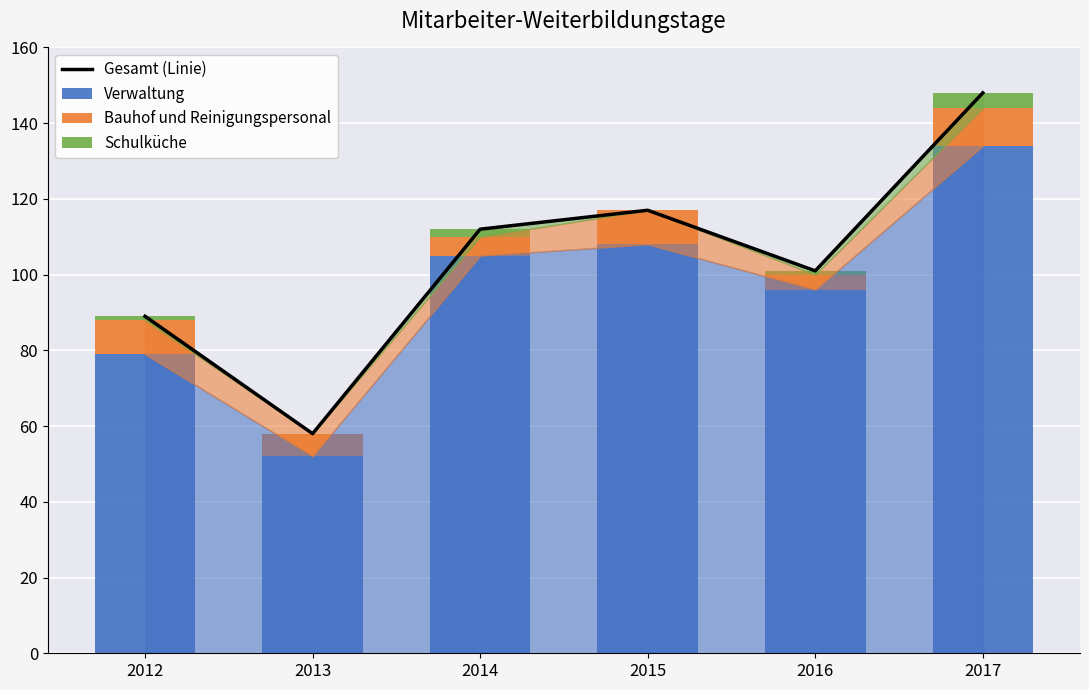

What is the difference between the Bauhof und Reinigungspersonal values at 2016 and 2017?

6